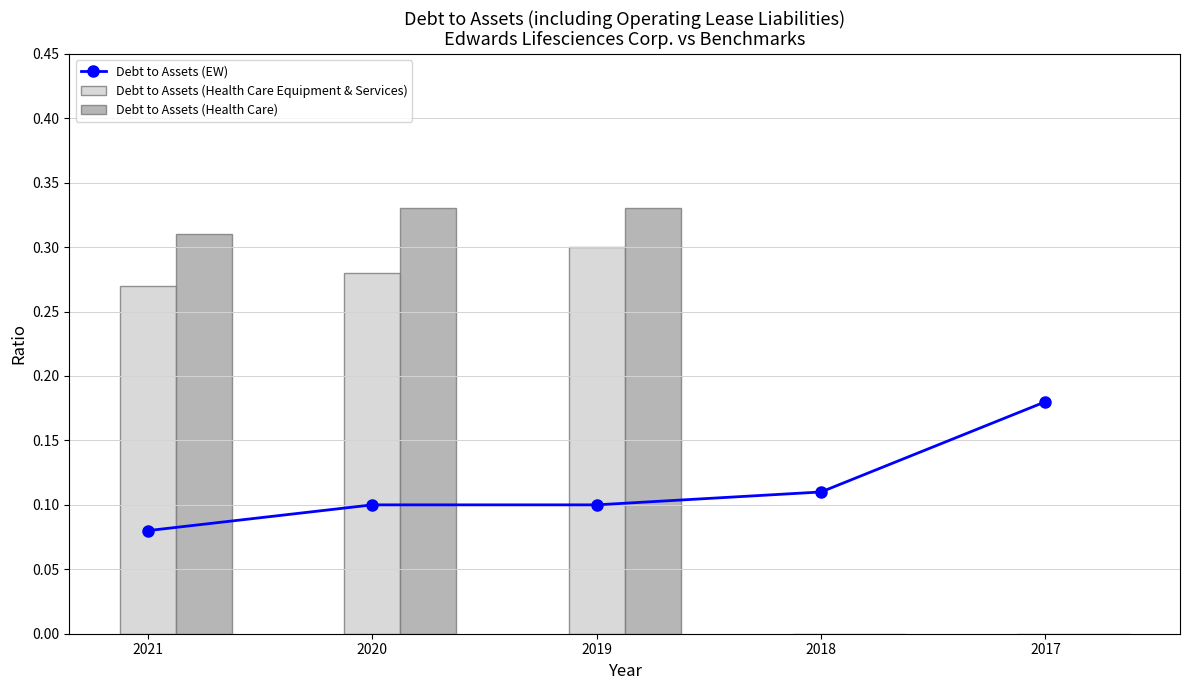

Reading left to right, transcribe all the data shown in this chart.

Debt to Assets (EW): 0.1	0.1	0.1	0.1	0.2
Debt to Assets (Health Care Equipment & Services): 0.3	0.3	0.3	0.0	0.0
Debt to Assets (Health Care): 0.3	0.3	0.3	0.0	0.0